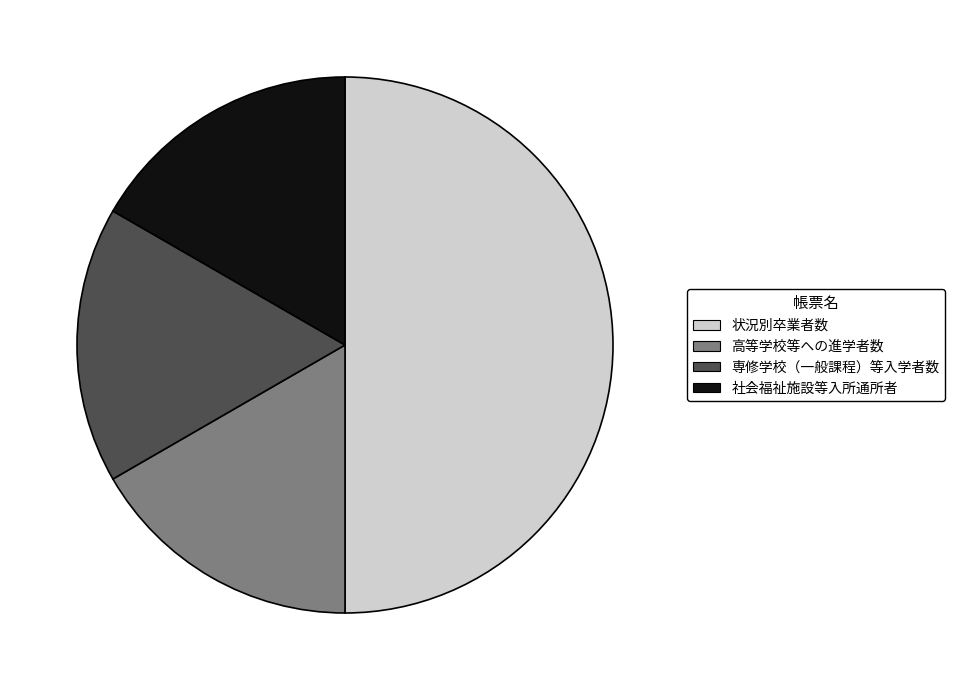

Which slice is the largest?

状況別卒業者数